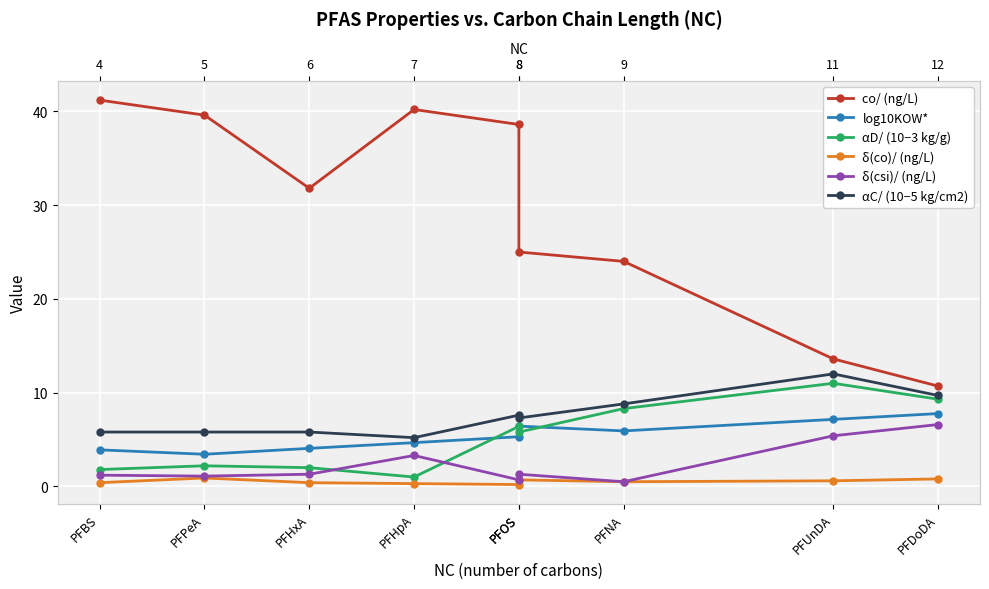

Is the value of co/ (ng/L) at PFNA greater than the value of αD/ (10−3 kg/g) at PFHpA?

Yes